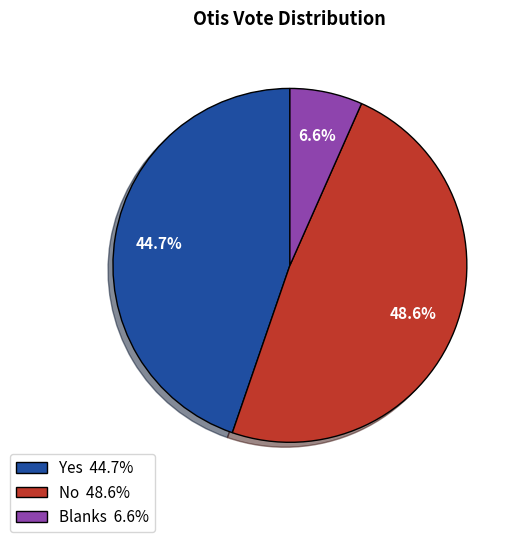

To the nearest percent, what is the combined percentage of No and Yes?

93%